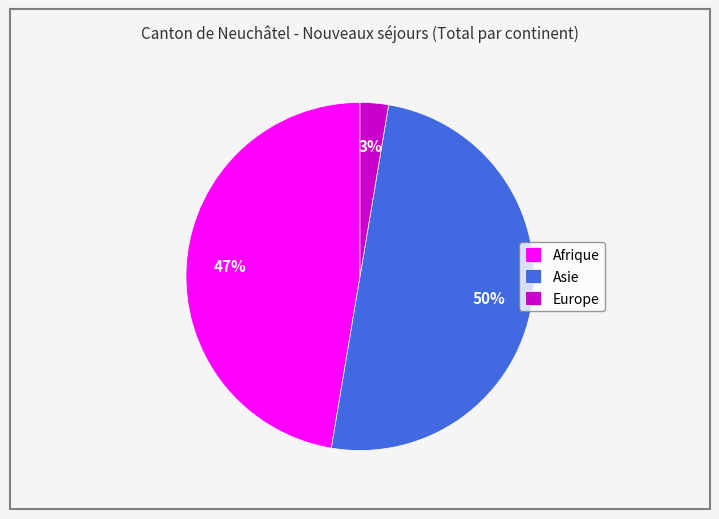

The Europe slice represents 3% of the pie. True or false?

True